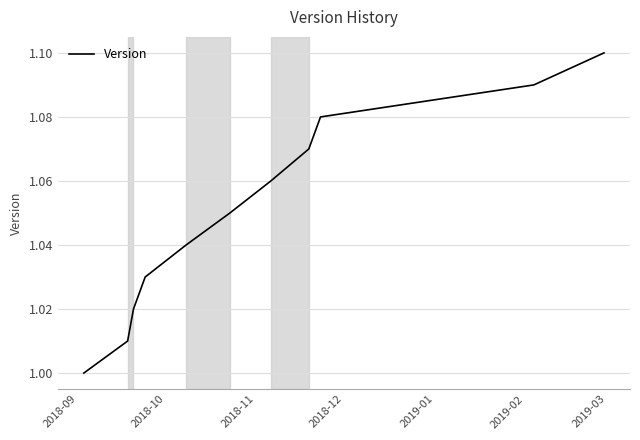

Does the chart display data point markers on the line(s)?

No